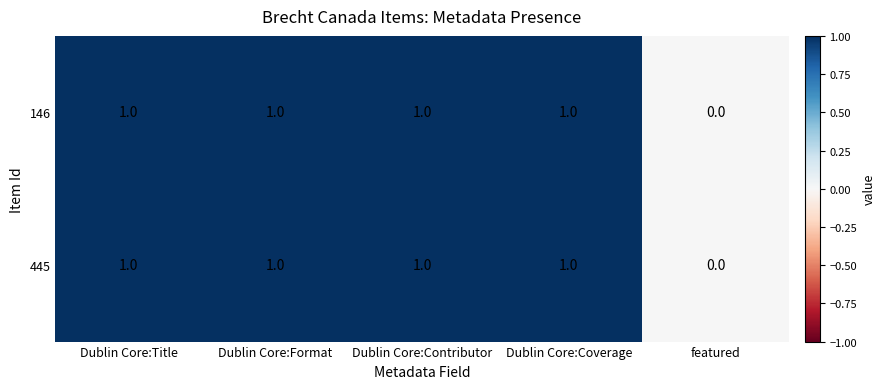

Count the 146 values in the range 1 to 2.

4